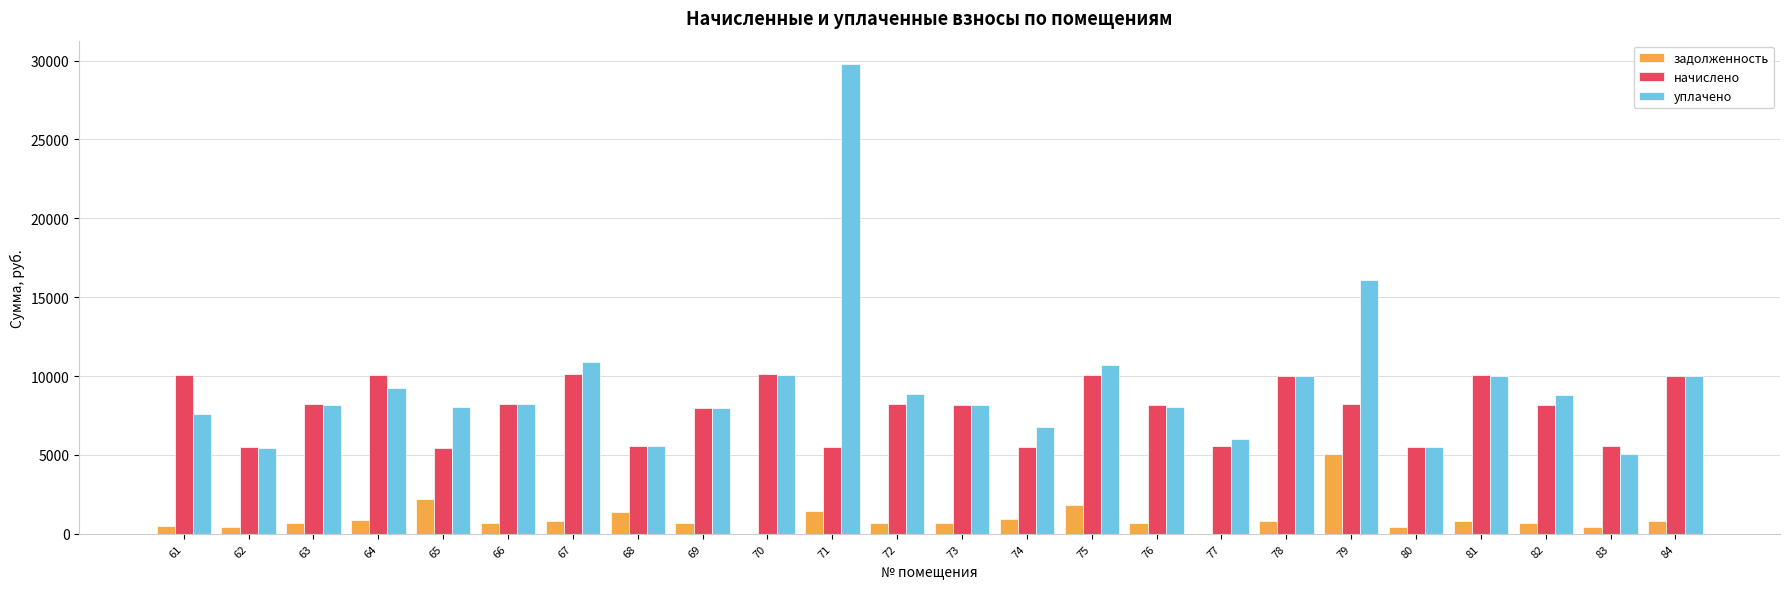

Is it true that уплачено equals 8874.6 at 72?

True